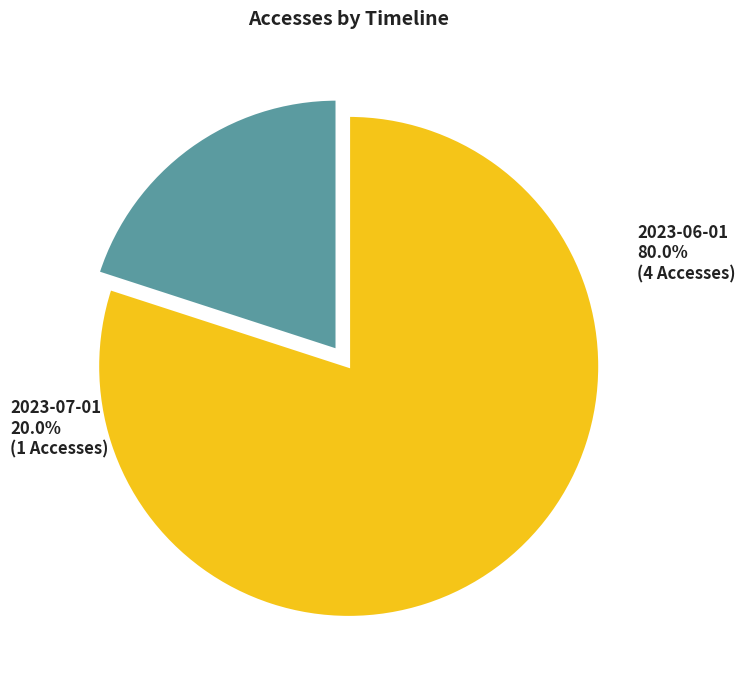

To the nearest percent, what is the difference between the 2023-06-01 and 2023-07-01 slice percentages?

60%